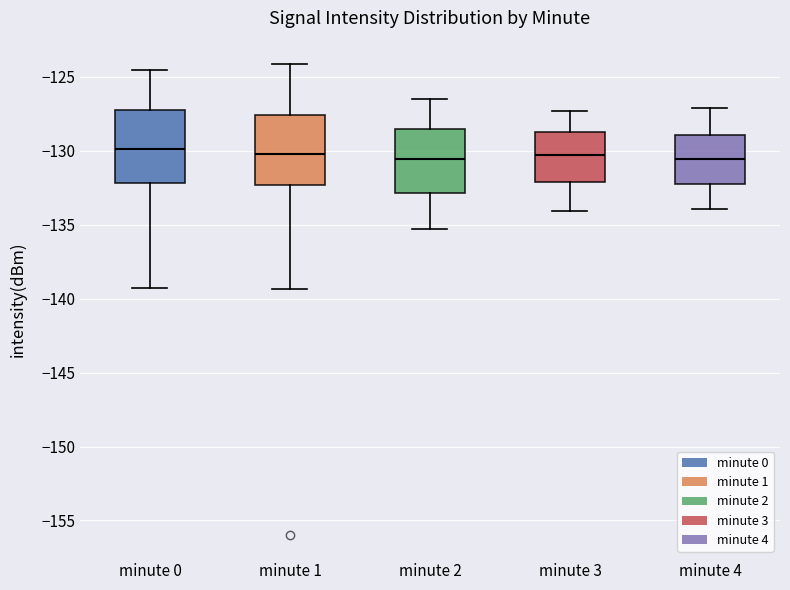

Reading left to right, transcribe this box plot: for each box, give where its median line is, the range the box spans, and where its two whiskers end, as read against the y-axis. The values are not printed on the chart, so give them approximately, as read against the axis.

minute 0: median -130.0, box -132.0 to -127.5, whiskers -139.5 to -124.5
minute 1: median -130.0, box -132.5 to -127.5, whiskers -139.5 to -124.0
minute 2: median -130.5, box -133.0 to -128.5, whiskers -135.5 to -126.5
minute 3: median -130.0, box -132.0 to -128.5, whiskers -134.0 to -127.5
minute 4: median -130.5, box -132.0 to -129.0, whiskers -134.0 to -127.0